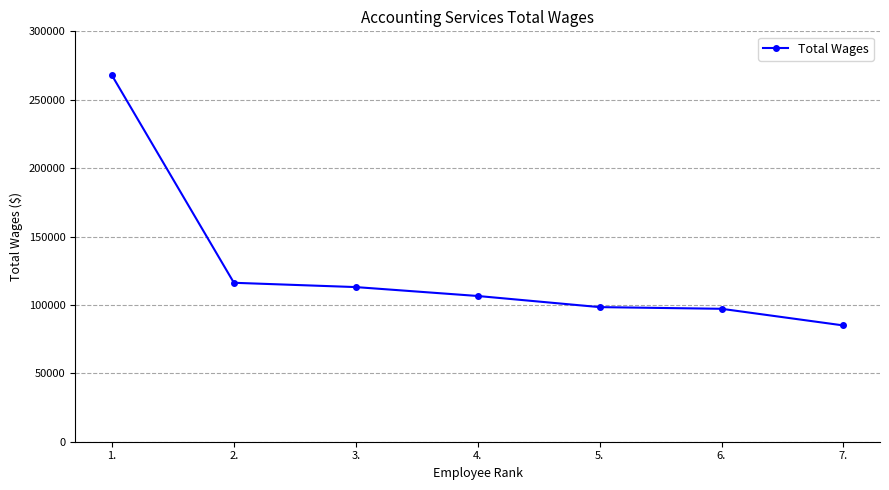

At which label does the data first exceed 106533?

1.